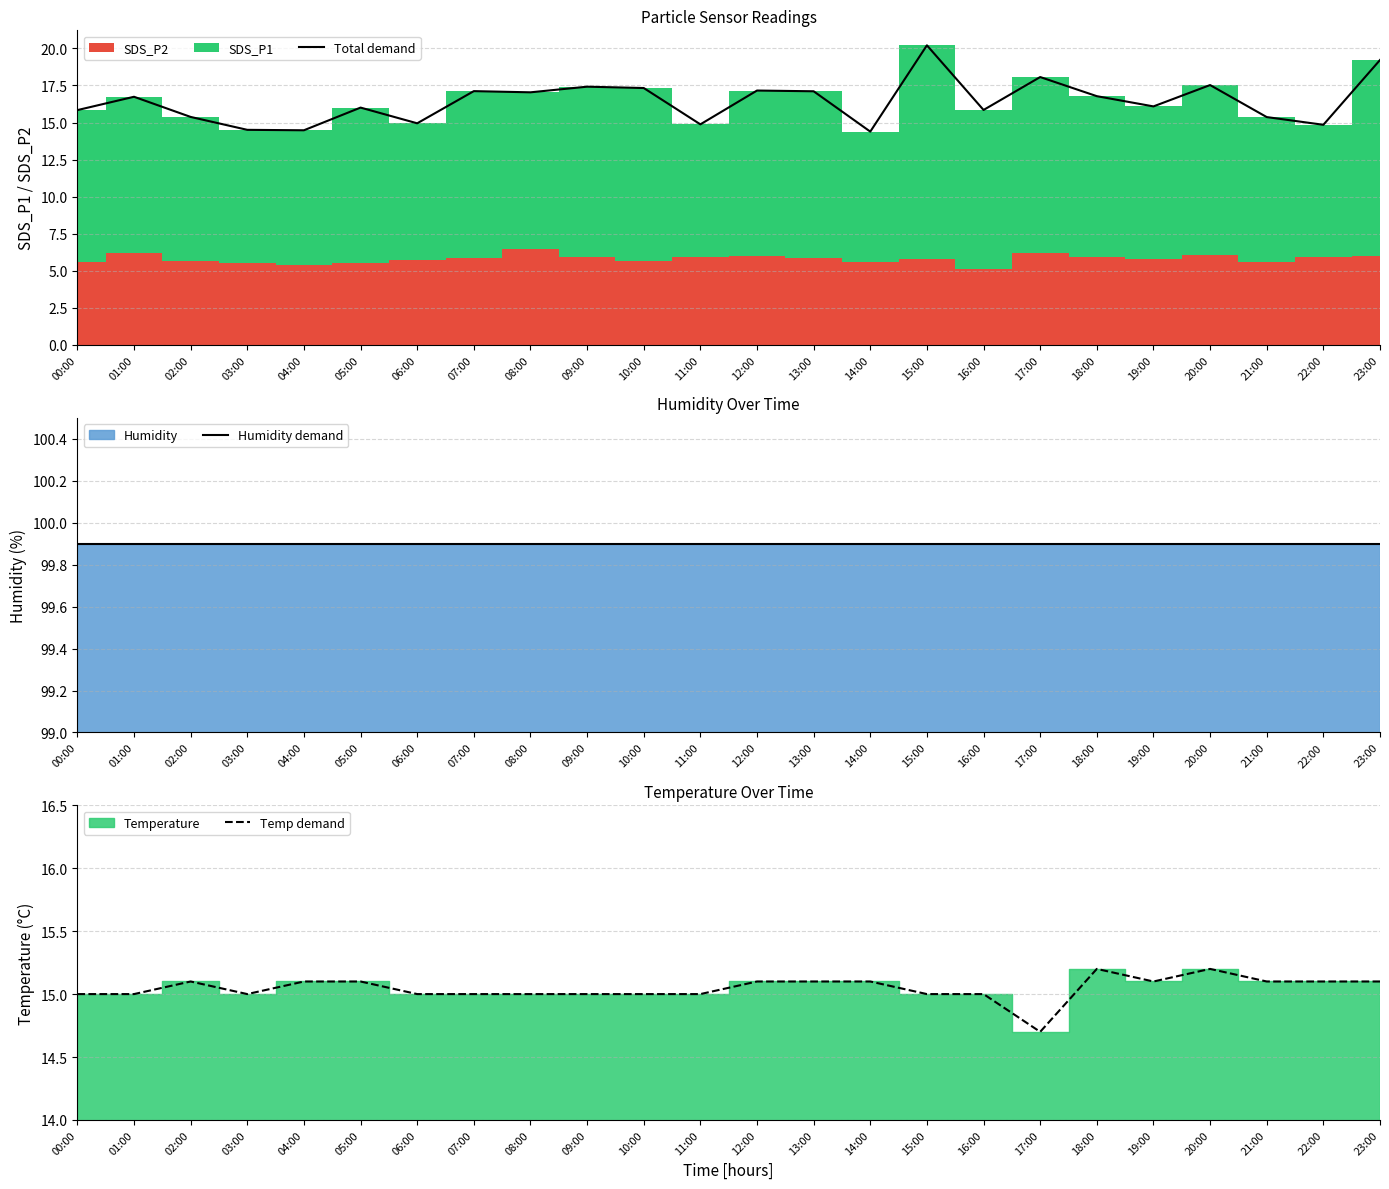

Which has a higher value, 00:00 or 15:00?

15:00